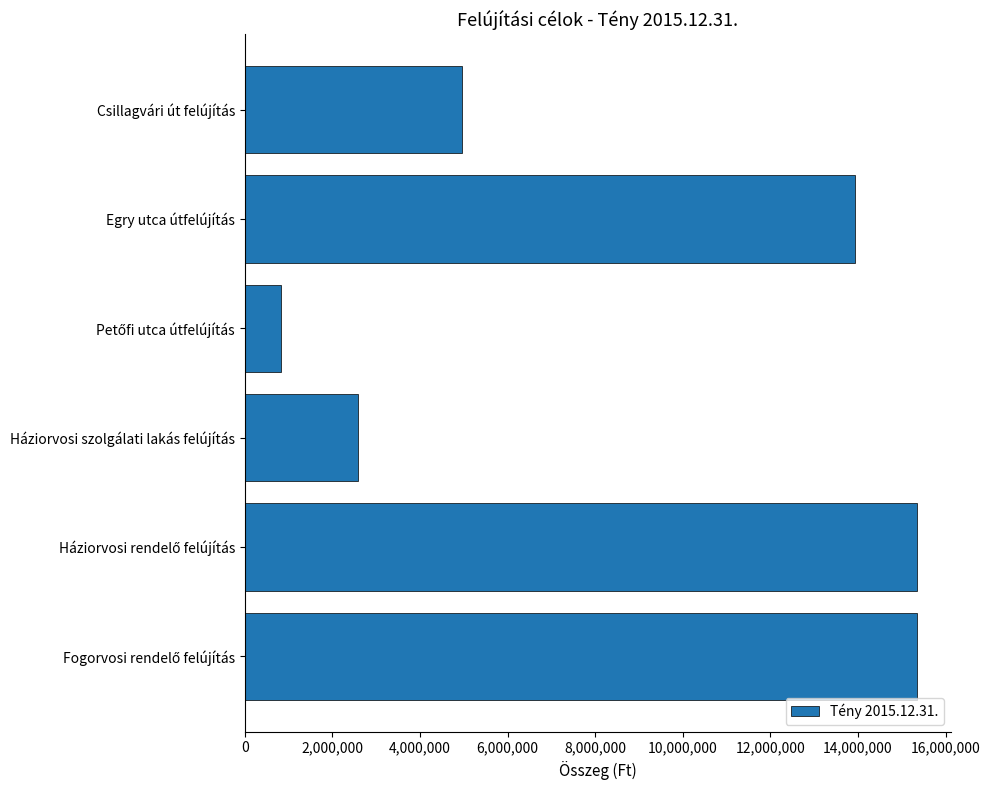

How many series are shown in this chart?

1